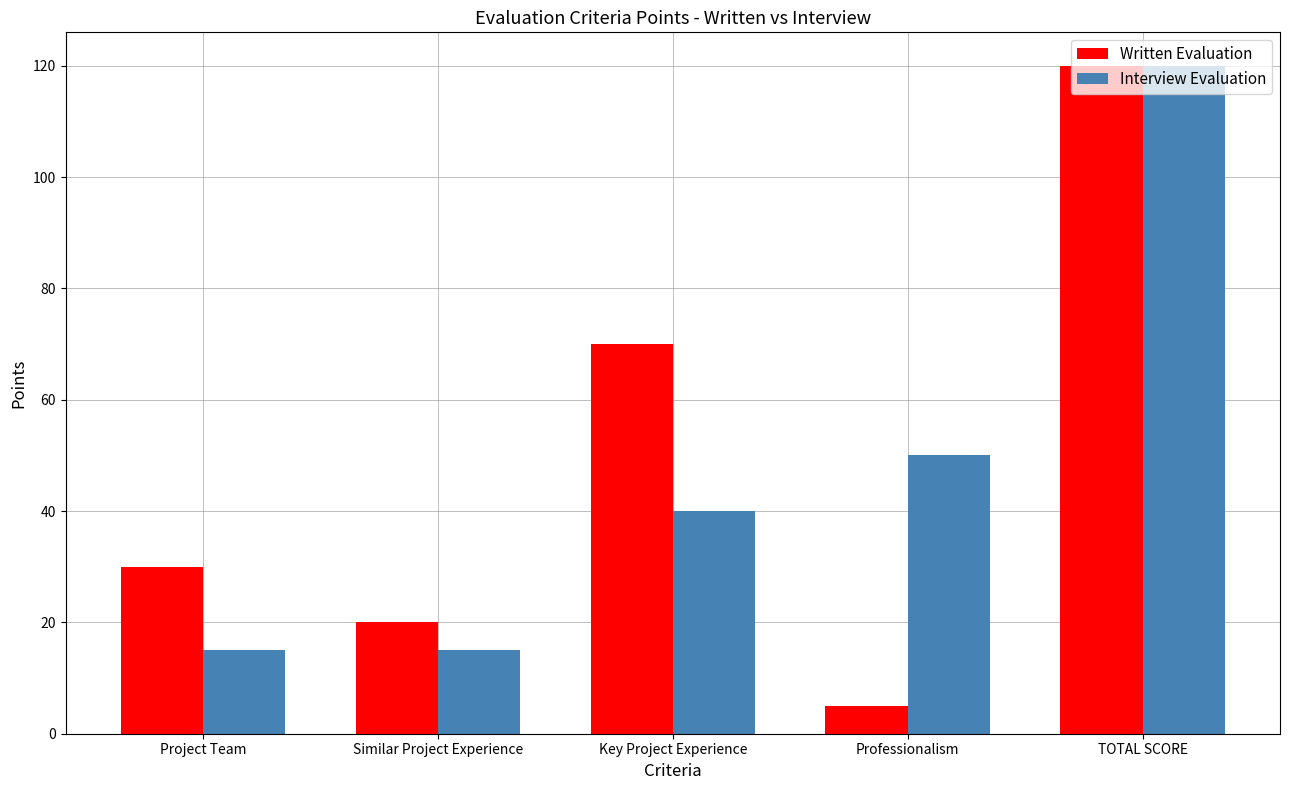

What is the difference between the second highest and minimum values in the Interview Evaluation series?

35